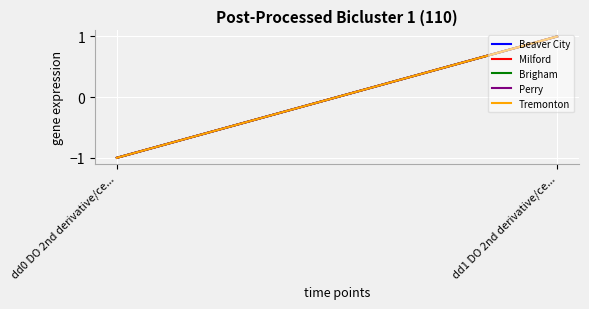

How many lines are shown in the chart?

5